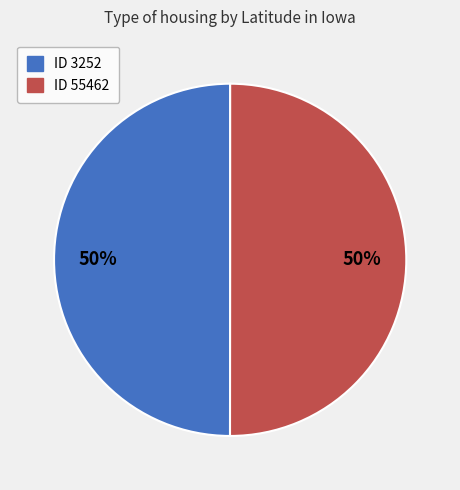

To the nearest percent, what is the average slice percentage?

50%